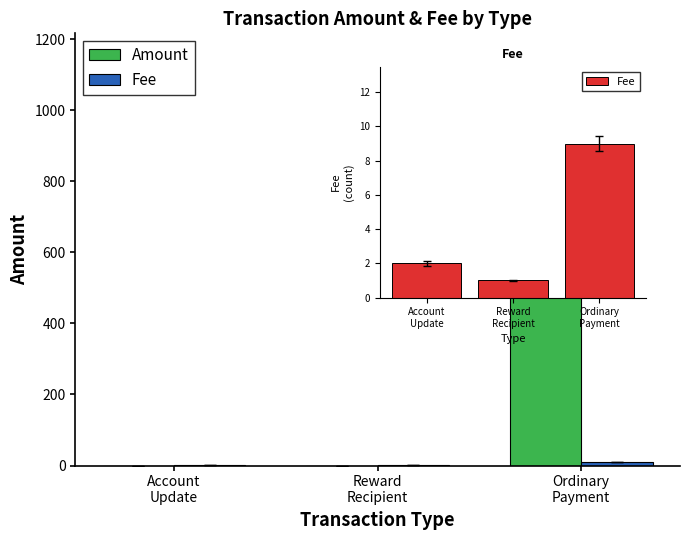

What is the maximum value shown in the chart?

973.4